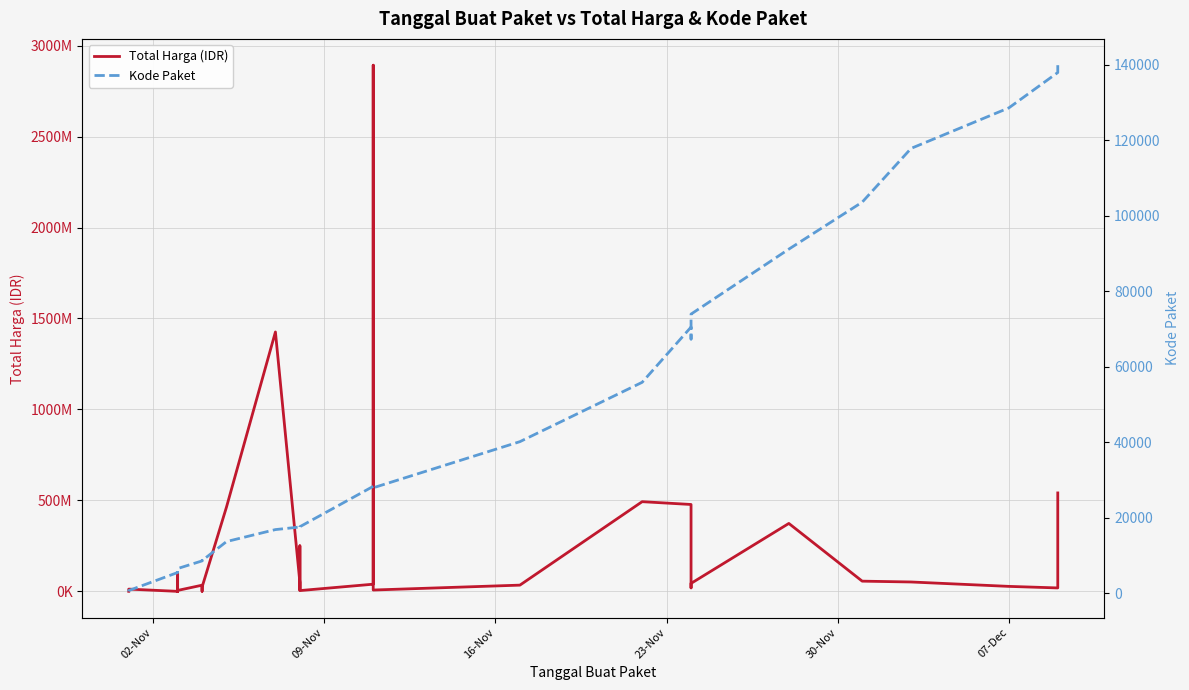

How many lines are shown in the chart?

2